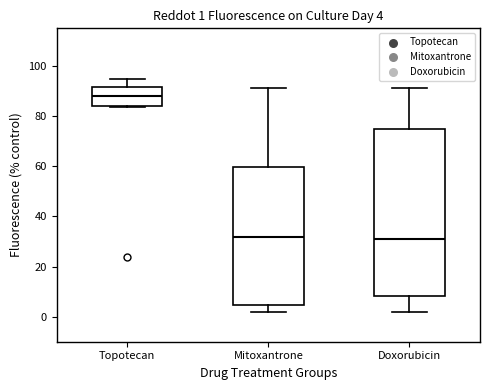

Which box is the tallest, from its lower edge to its upper edge?

Doxorubicin